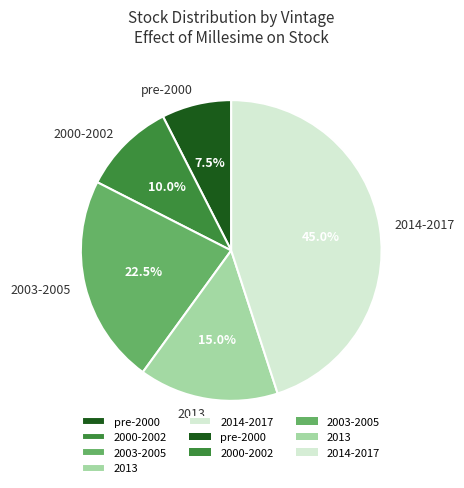

Rank the categories by value from lowest to highest.

pre-2000, 2000-2002, 2013, 2003-2005, 2014-2017